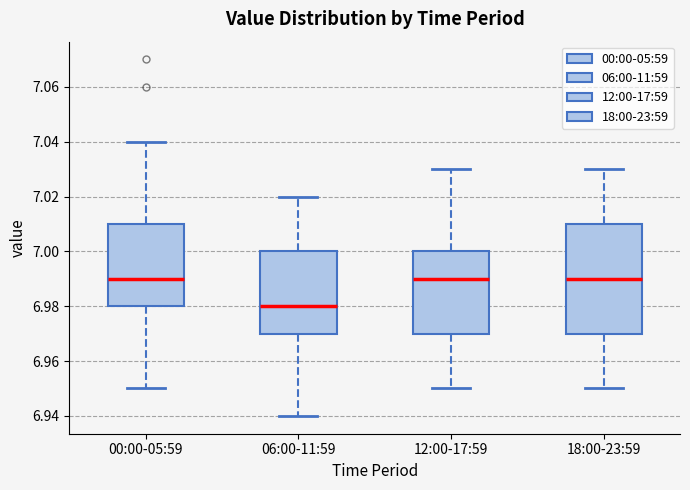

Where does the upper whisker of the box for 18:00-23:59 end on the y-axis? The values are not printed on the chart, so give them approximately, as read against the axis.

7.03